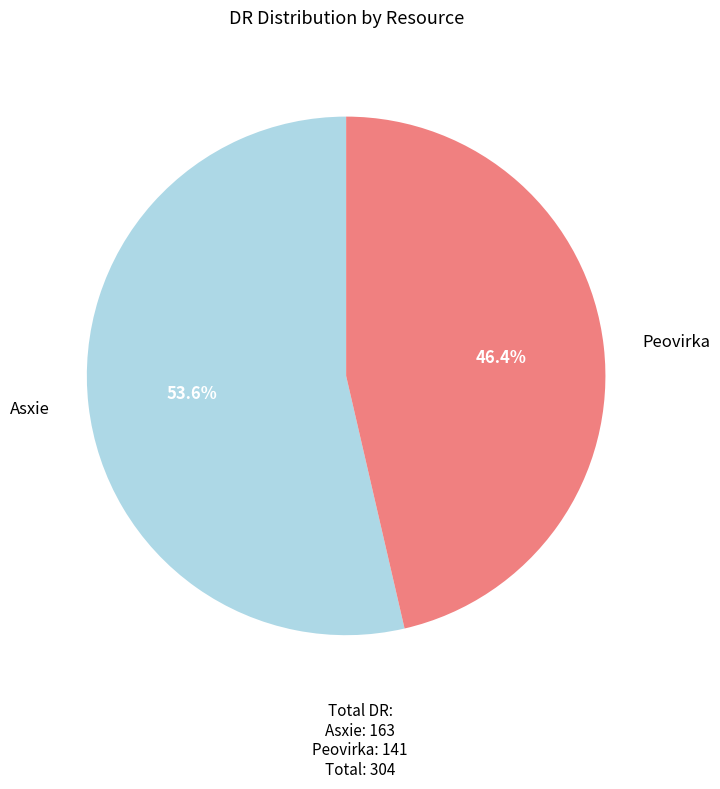

Does any single category account for the majority?

Yes